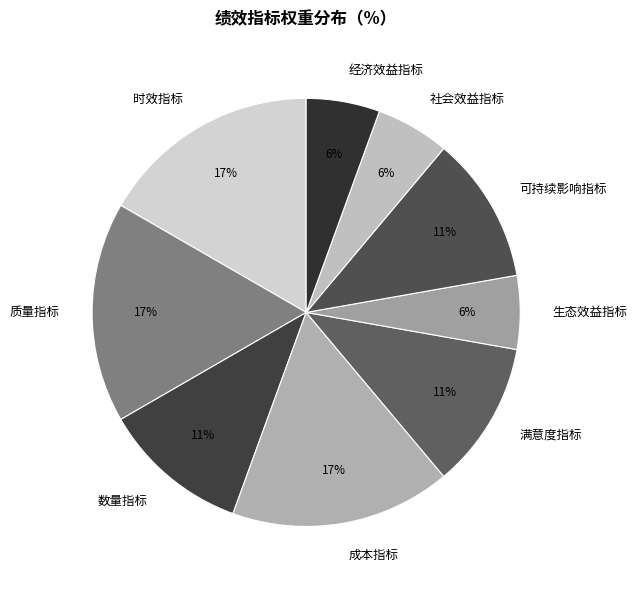

To the nearest percent, what is the average slice percentage?

11%